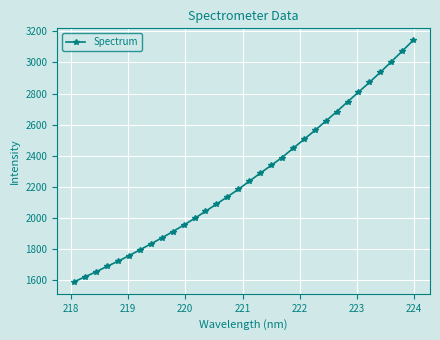

What is the average value?

2266.6